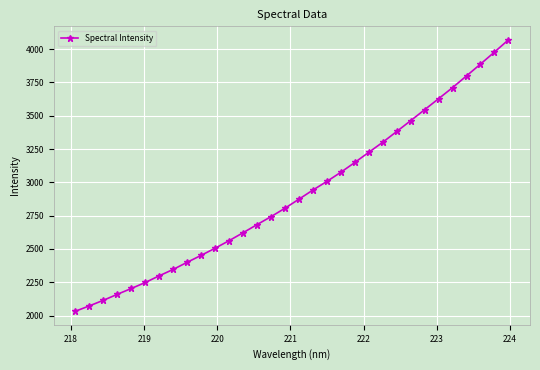

How many values are below 2873?

16